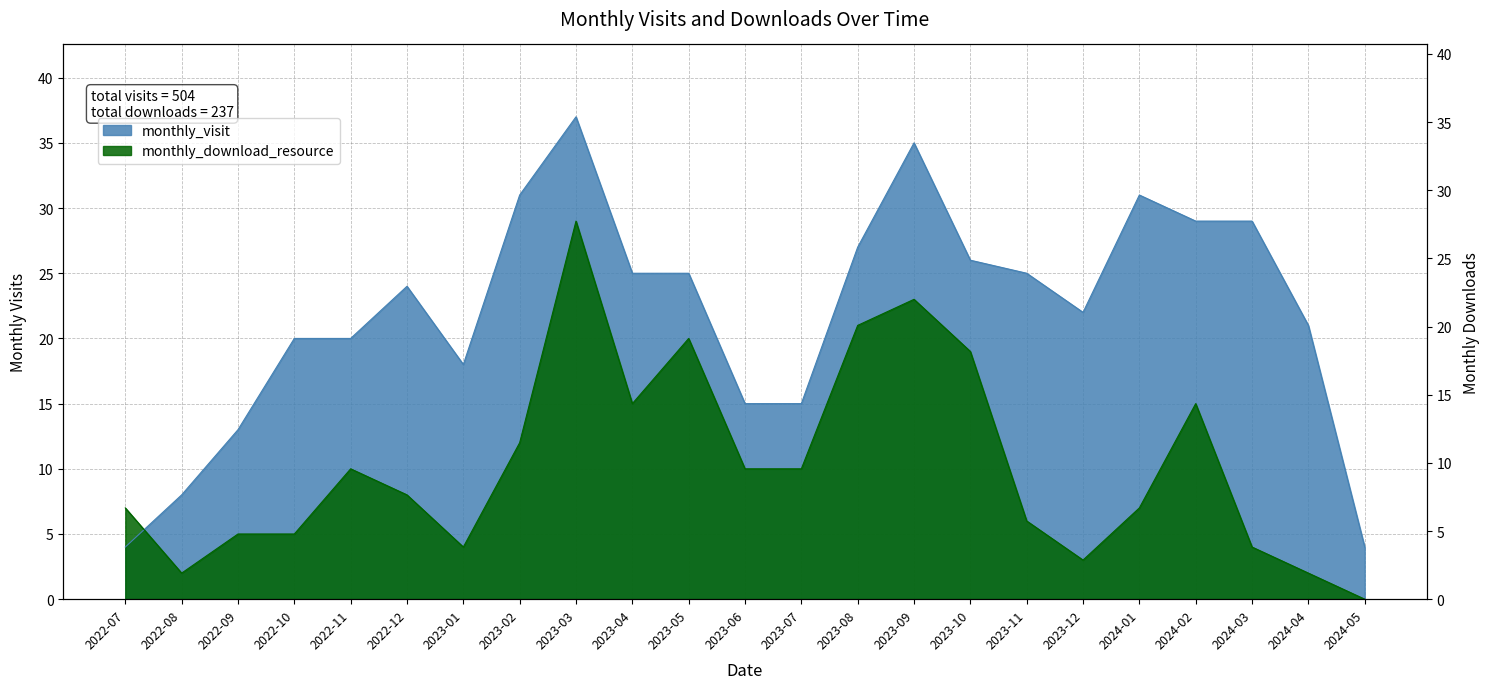

Read the monthly_download_resource value at 2022-07.

7